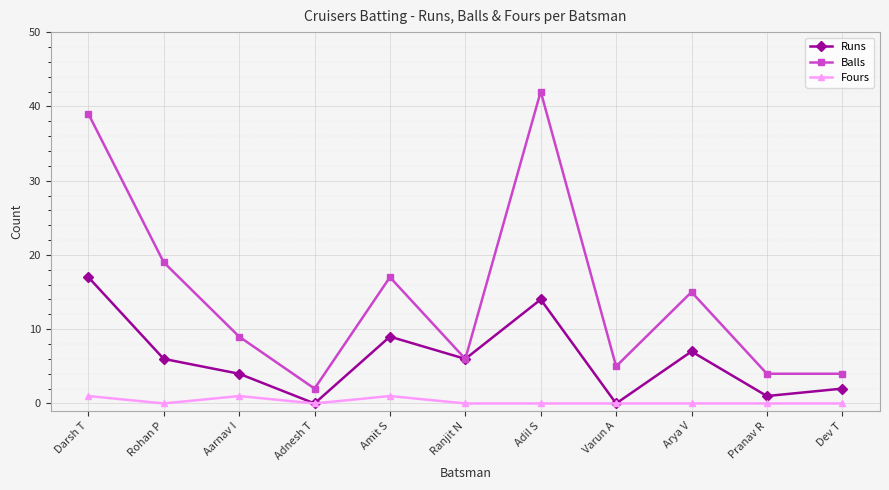

Between Rohan P and Adnesh T, which series saw the biggest shift?

Balls